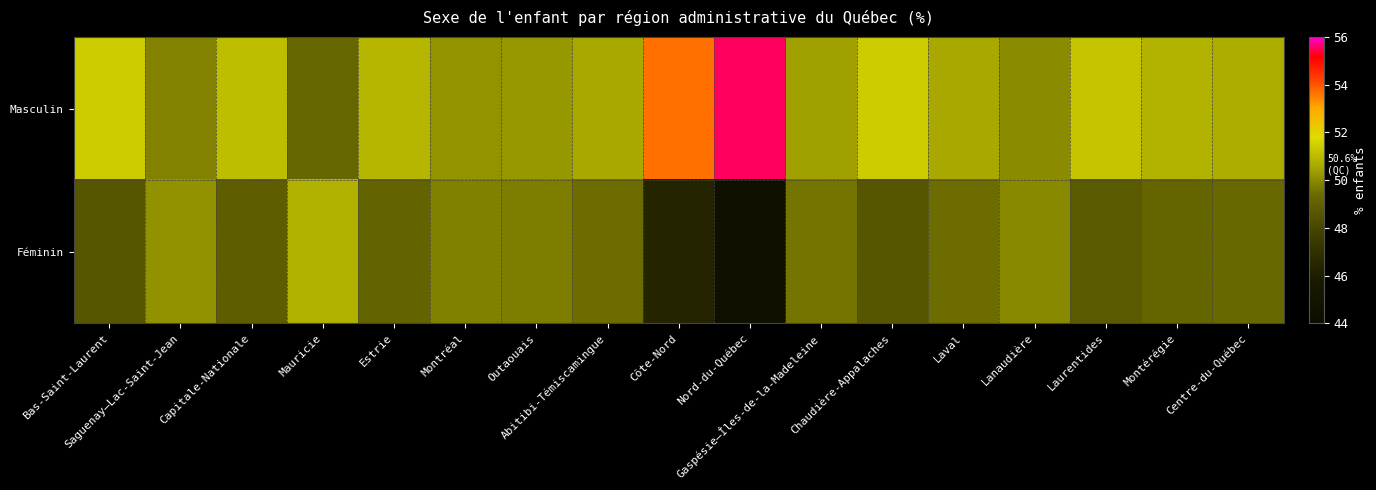

What is the minimum value shown in the chart?

44.5